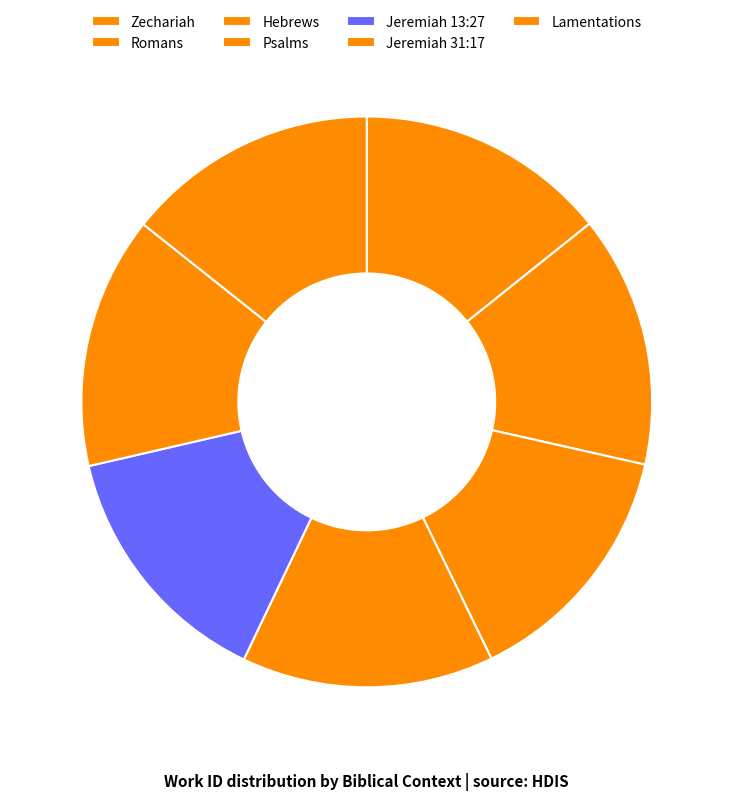

Does any single category account for the majority?

No